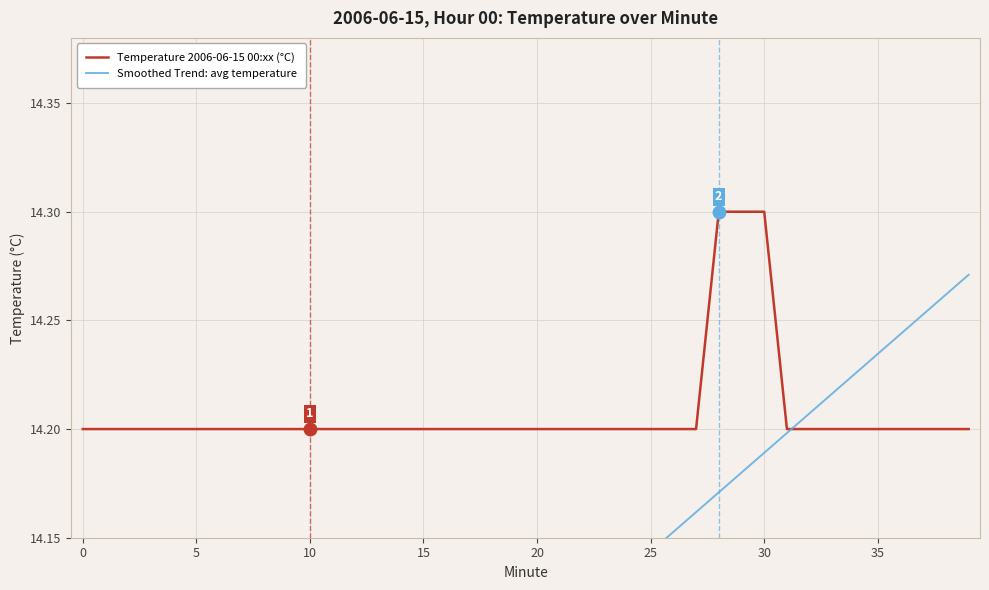

What is the highest value of the Temperature 2006-06-15 00:xx (°C) series?

14.3